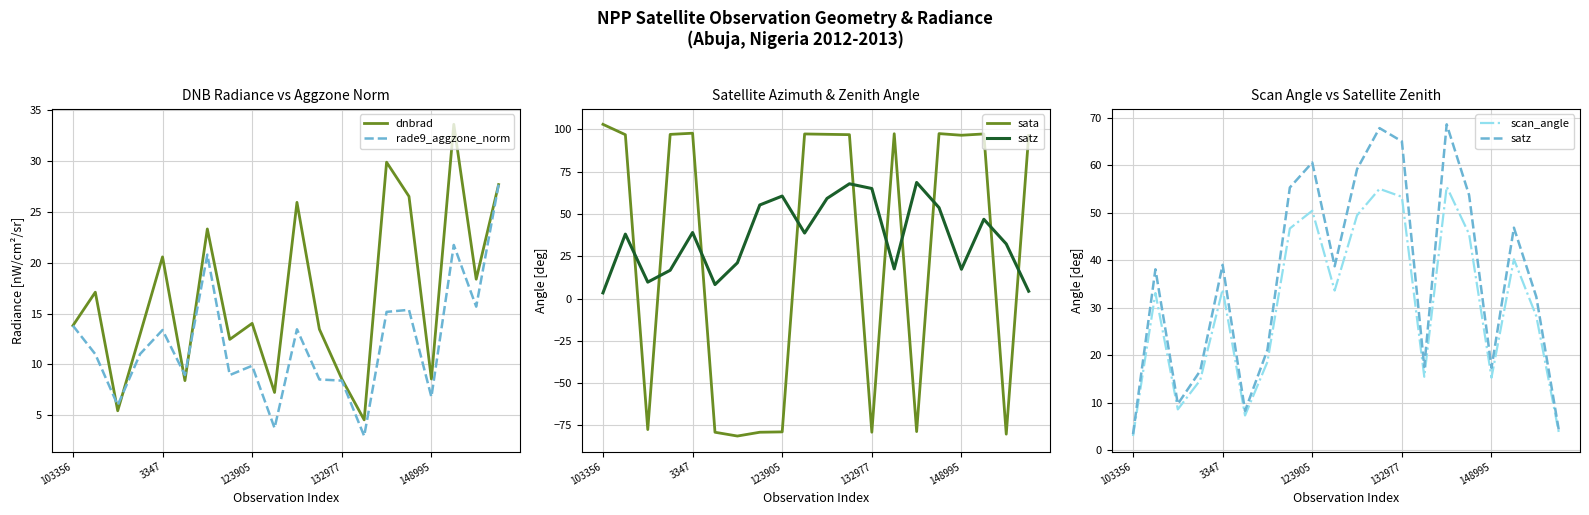

Is it true that rade9_aggzone_norm equals 11.4 at 132977?

False